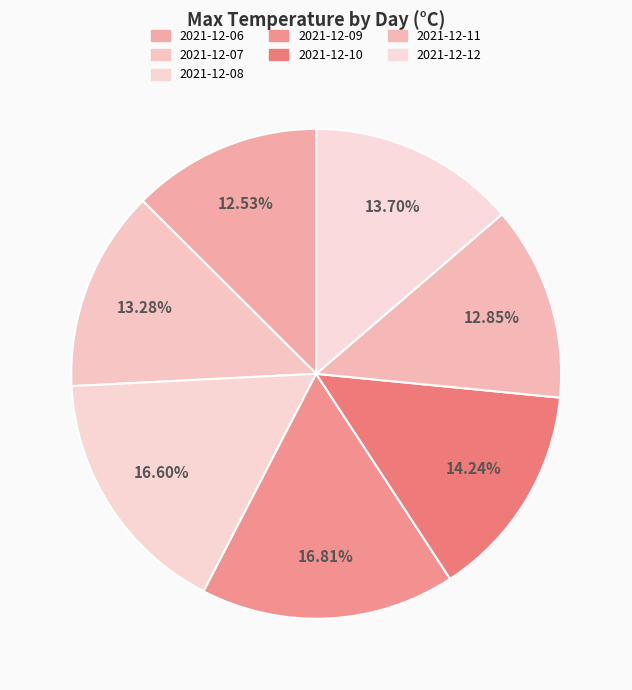

Count the number of slices in the pie.

7